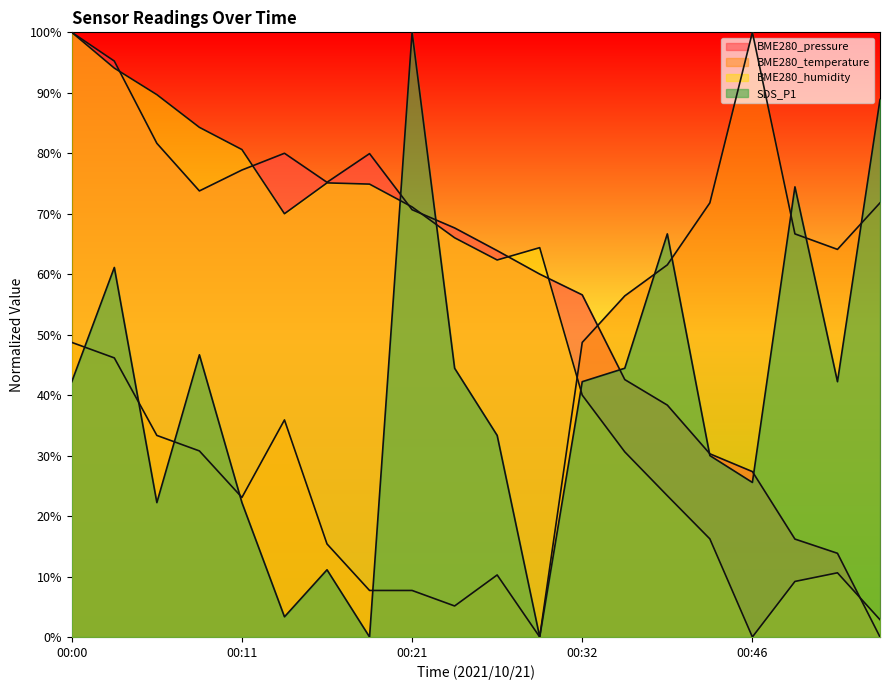

What are all the series names shown in the legend?

BME280_pressure, BME280_temperature, BME280_humidity, SDS_P1